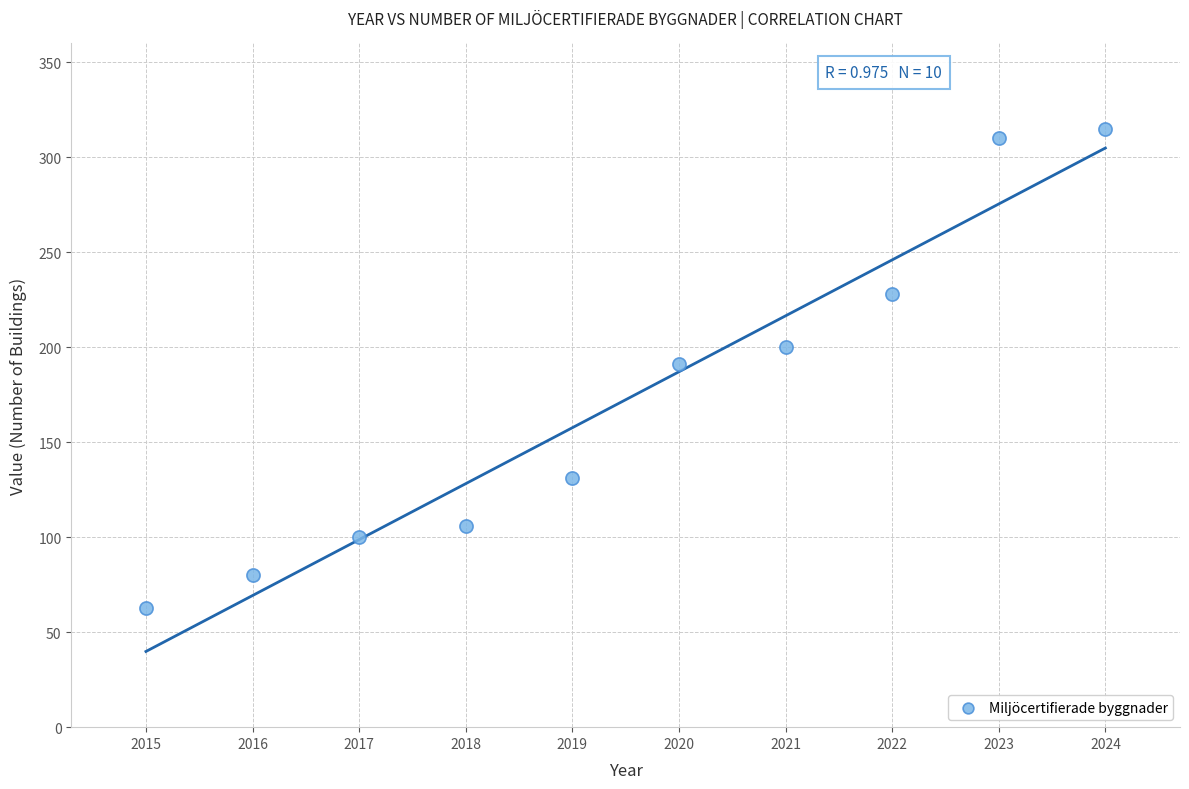

What is the range of Y values (max minus min)?

252